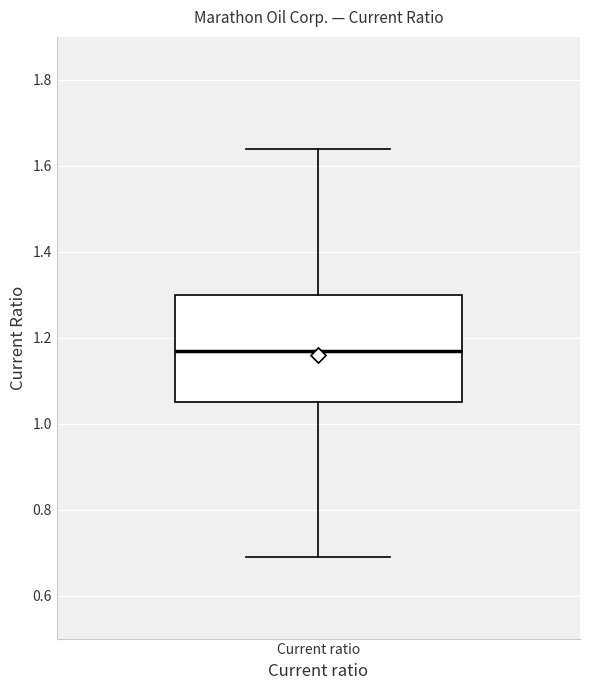

Transcribe this box plot: give where the median line is, the range the box spans, and where the two whiskers end, as read against the y-axis. The values are not printed on the chart, so give them approximately, as read against the axis.

median 1.18, box 1.06 to 1.30, whiskers 0.70 to 1.64